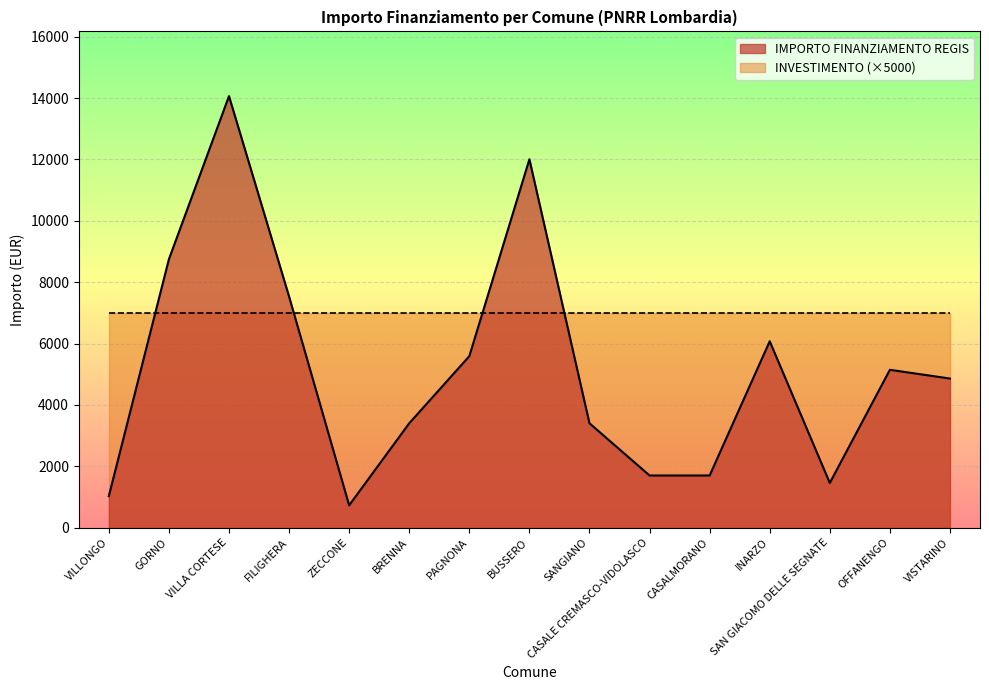

True or false: the data shows 2684 at CASALE CREMASCO-VIDOLASCO.

False